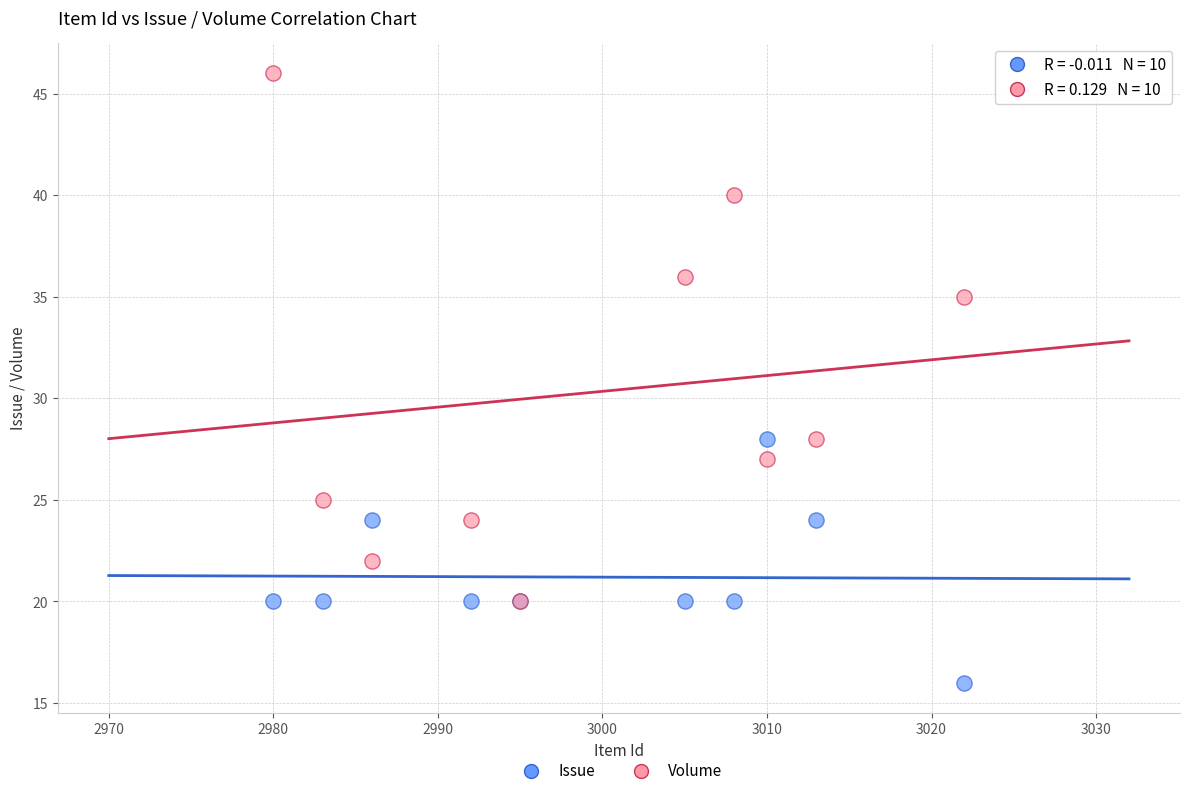

What are all the series names shown in the legend?

Issue, Volume